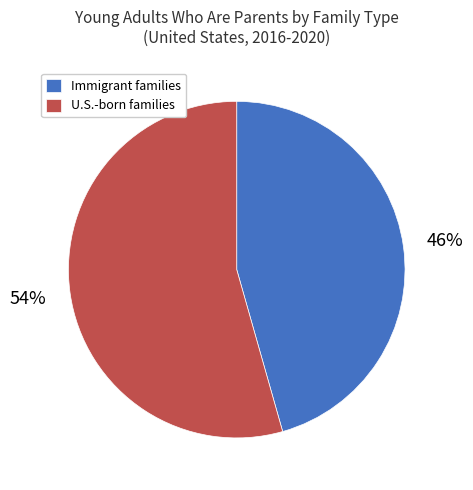

Is the sum of Immigrant families and U.S.-born families greater than half?

Yes